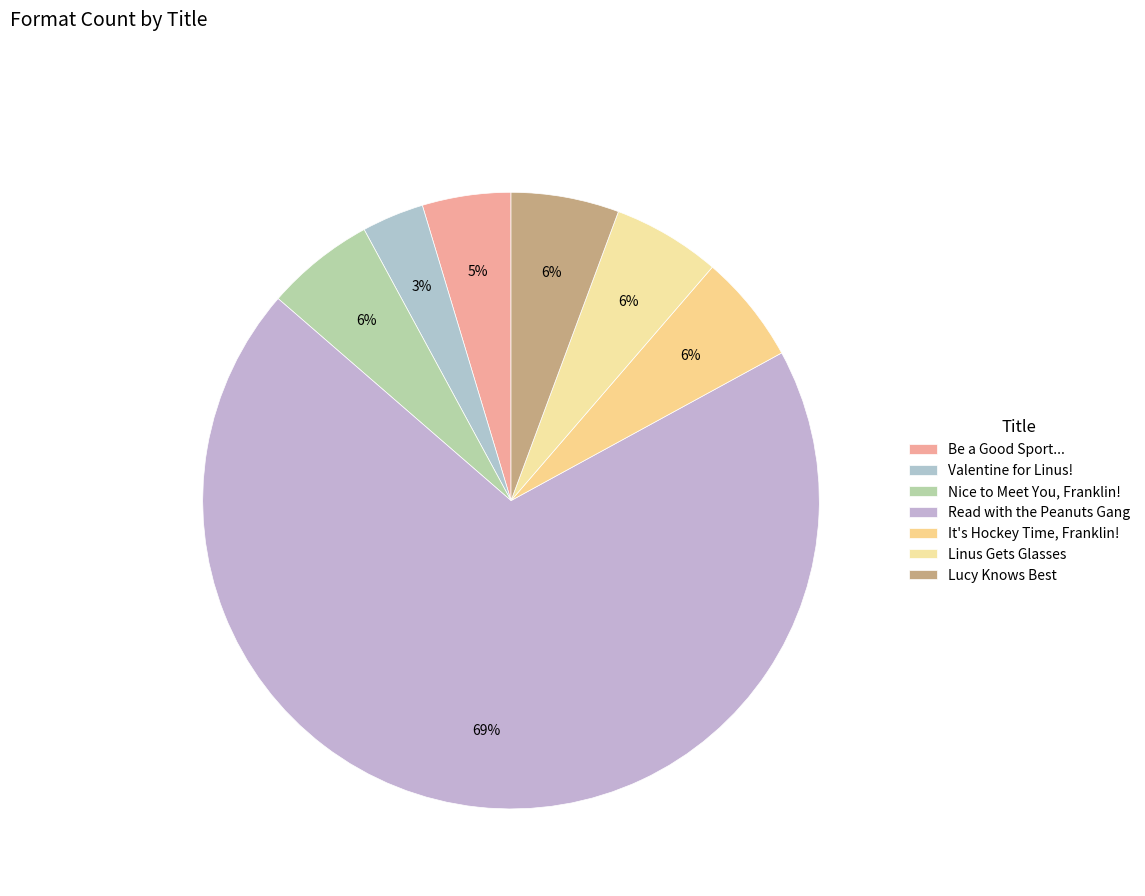

Which slice is the smallest?

Valentine for Linus!